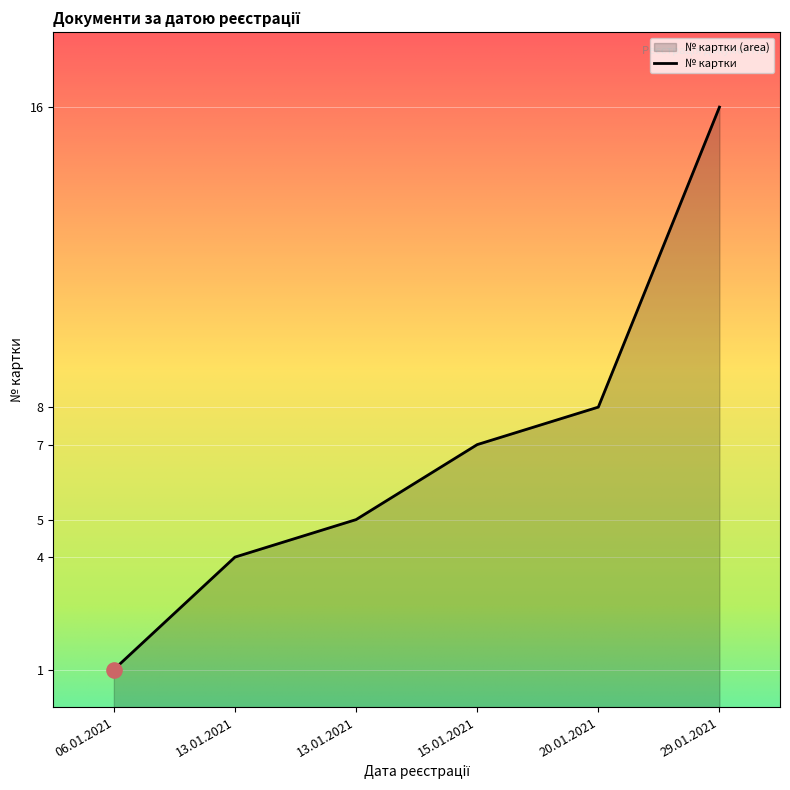

What is the change in value from 13.01.2021 to 29.01.2021?

+11